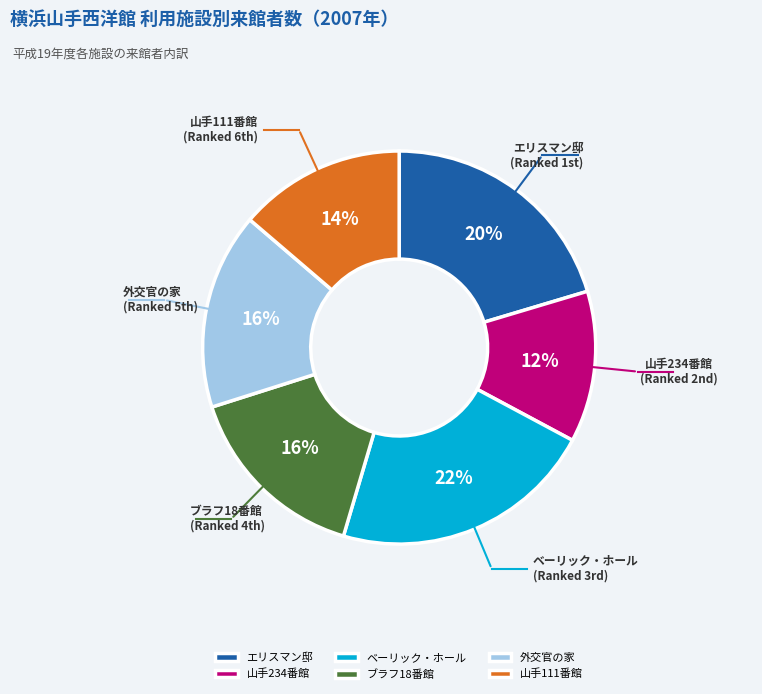

To the nearest percent, what is the average slice percentage?

17%